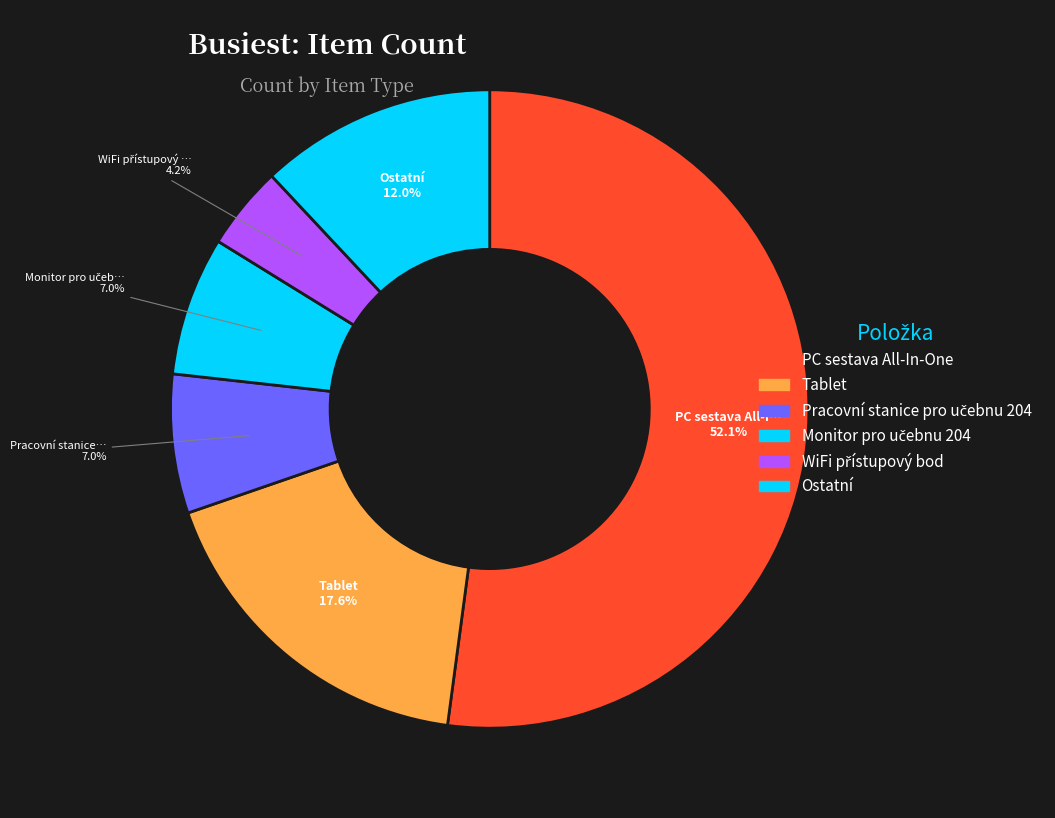

How many segments does this pie chart have?

6